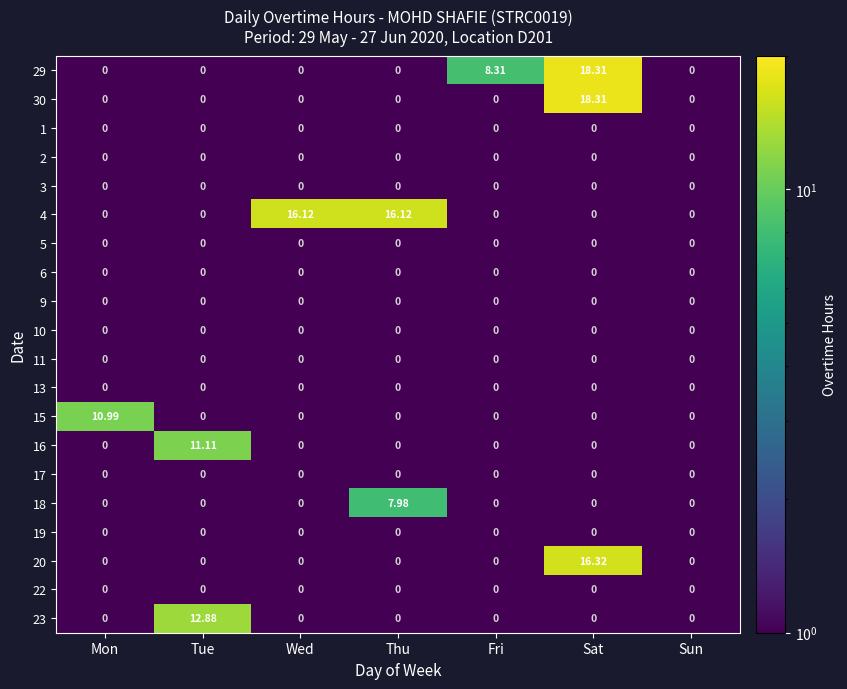

What is the total value across all series at Wed?

16.1